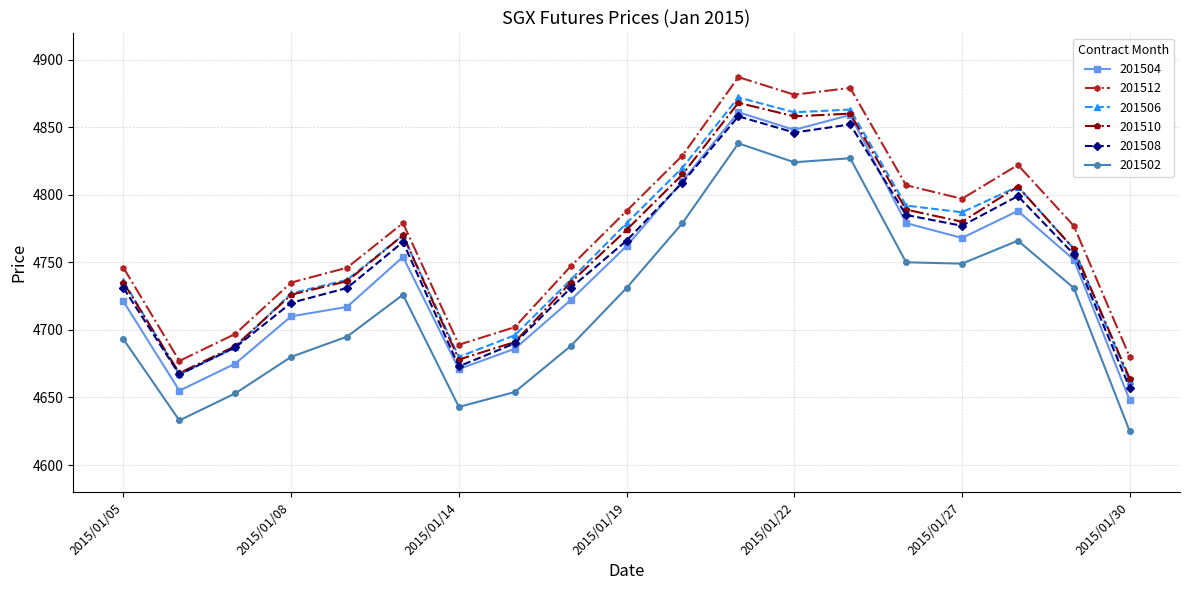

True or false: 201502 and 201504 intersect in this chart.

False